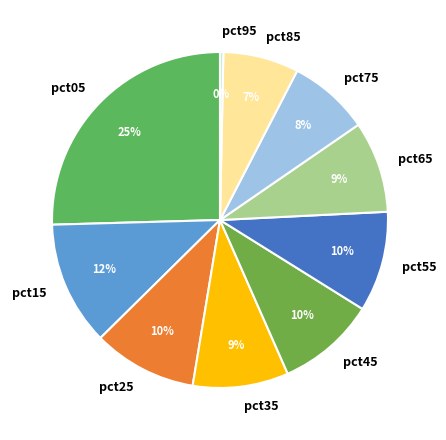

Is the sum of pct85 and pct75 greater than half?

No